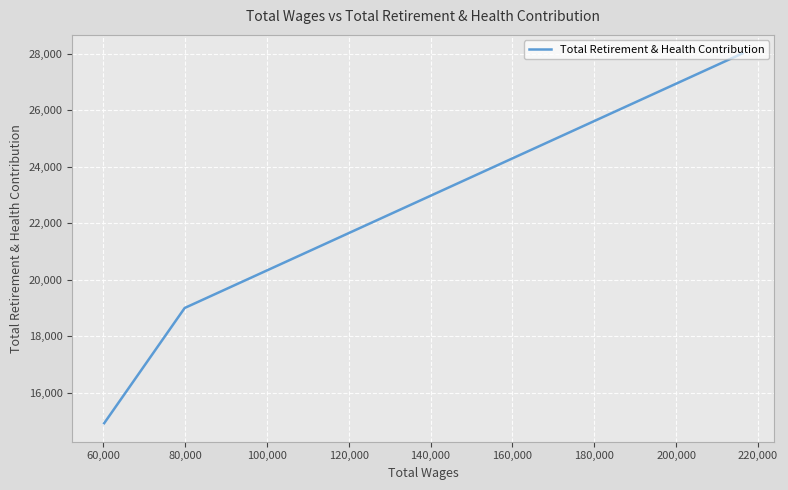

What is the label of the 3rd point from the left?

80,000